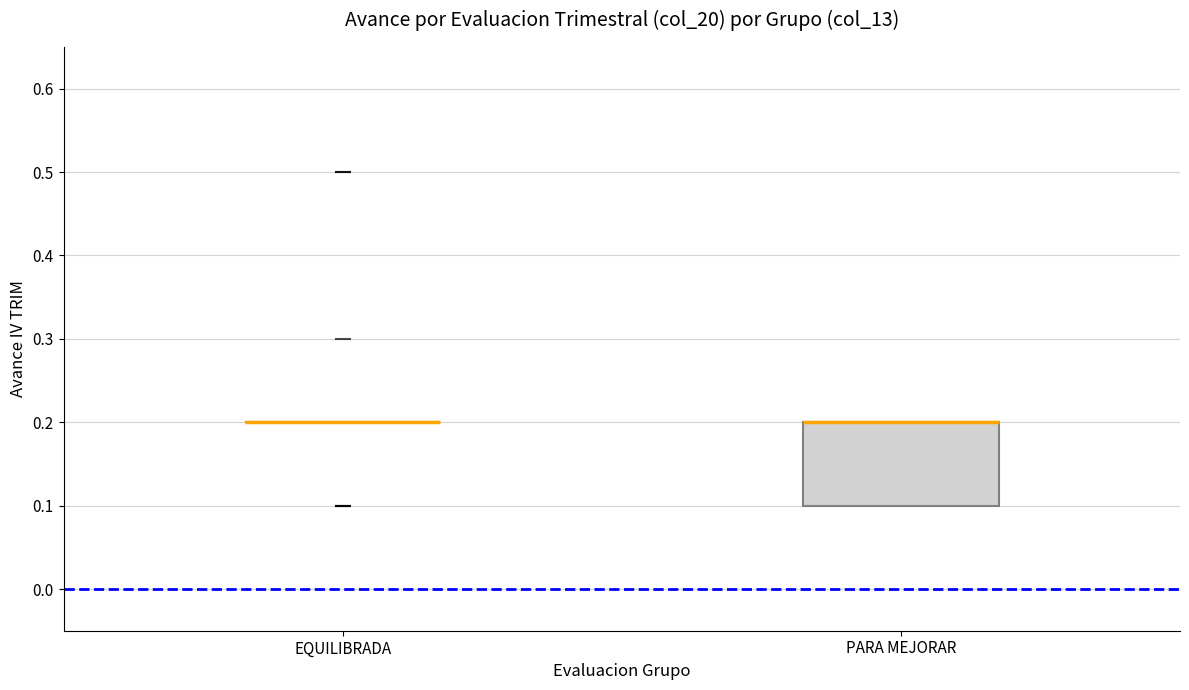

Reading left to right, read every box against the y-axis: the position of its median line, the range the box covers, and the ends of its whiskers. The values are not printed on the chart, so give them approximately, as read against the axis.

EQUILIBRADA: box collapsed to a line at 0.2, whiskers 0.2 to 0.2
PARA MEJORAR: median 0.2 (drawn on the box's upper edge), box 0.1 to 0.2, whiskers 0.1 to 0.2